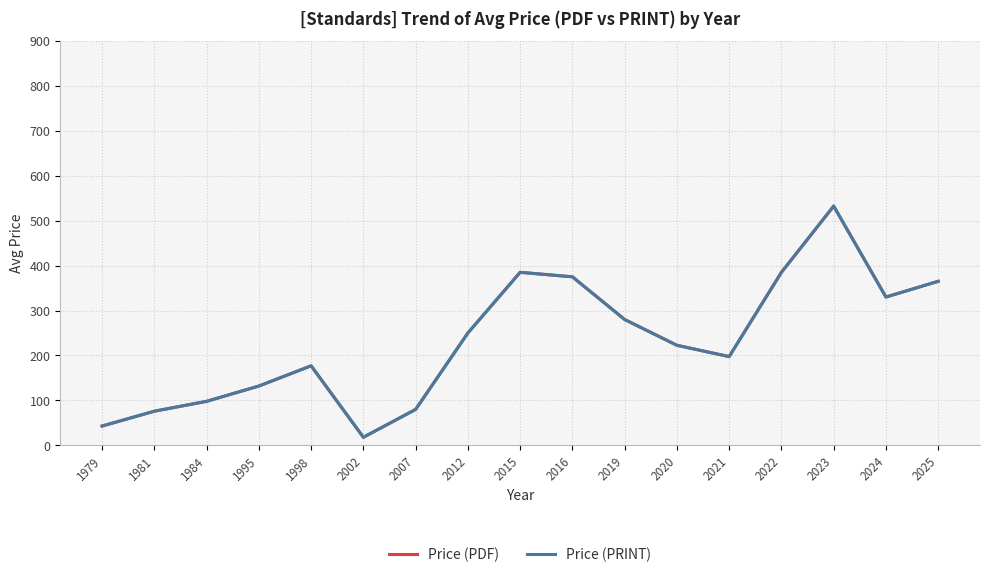

How many lines are shown in the chart?

2